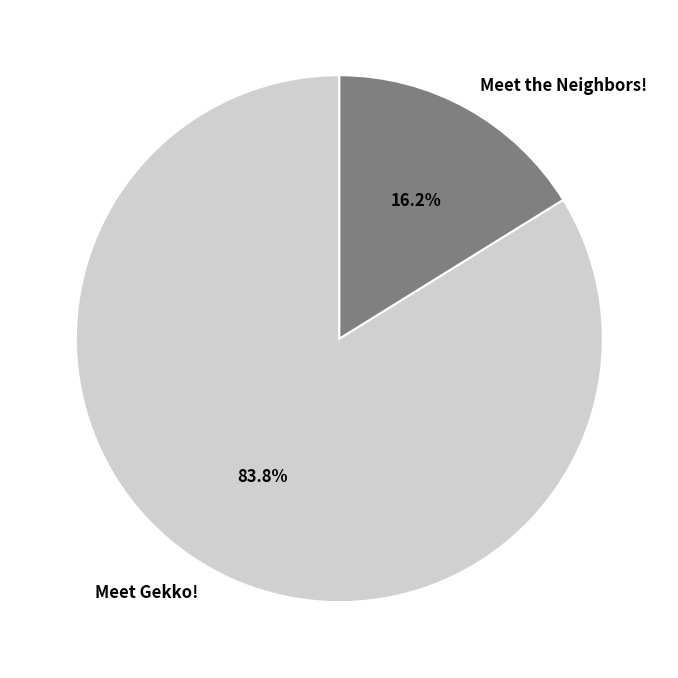

Between Meet Gekko! and Meet the Neighbors!, which is larger?

Meet Gekko!